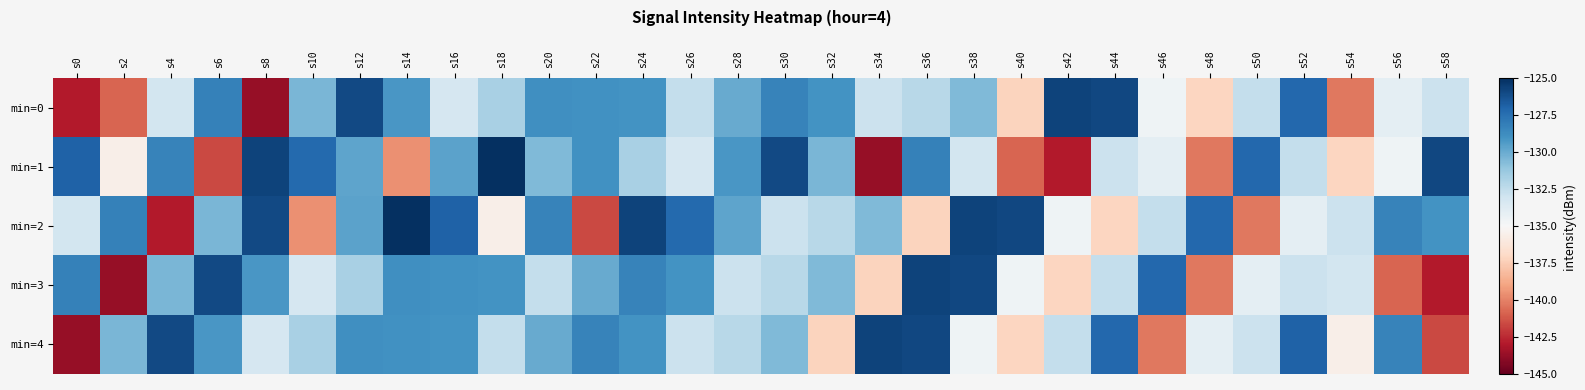

Reading left to right, transcribe all the data shown in this chart.

min=0: s0=-142.9	s2=-140.8	s4=-133.2	s6=-128.2	s8=-143.7	s10=-130.4	s12=-126.0	s14=-129.2	s16=-133.3	s18=-131.8	s20=-128.9	s22=-128.9	s24=-129.0	s26=-132.6	s28=-130.0	s30=-128.3	s32=-129.0	s34=-132.9	s36=-132.2	s38=-130.6	s40=-137.2	s42=-125.8	s44=-125.9	s46=-134.6	s48=-137.2	s50=-132.6	s52=-127.1	s54=-140.2	s56=-134.0	s58=-132.9
min=1: s0=-126.9	s2=-135.6	s4=-128.4	s6=-141.6	s8=-125.7	s10=-127.3	s12=-129.7	s14=-139.6	s16=-129.7	s18=-125.1	s20=-130.6	s22=-128.9	s24=-131.8	s26=-133.3	s28=-129.2	s30=-126.0	s32=-130.4	s34=-143.7	s36=-128.2	s38=-133.2	s40=-140.8	s42=-142.9	s44=-132.9	s46=-134.0	s48=-140.2	s50=-127.1	s52=-132.6	s54=-137.2	s56=-134.6	s58=-125.9
min=2: s0=-133.2	s2=-128.2	s4=-142.9	s6=-130.4	s8=-126.0	s10=-139.6	s12=-129.7	s14=-125.1	s16=-126.9	s18=-135.6	s20=-128.4	s22=-141.6	s24=-125.7	s26=-127.3	s28=-129.7	s30=-132.9	s32=-132.2	s34=-130.6	s36=-137.2	s38=-125.8	s40=-125.9	s42=-134.6	s44=-137.2	s46=-132.6	s48=-127.1	s50=-140.2	s52=-134.0	s54=-132.9	s56=-128.3	s58=-129.0
min=3: s0=-128.2	s2=-143.7	s4=-130.4	s6=-126.0	s8=-129.2	s10=-133.3	s12=-131.8	s14=-128.9	s16=-128.9	s18=-129.0	s20=-132.6	s22=-130.0	s24=-128.3	s26=-129.0	s28=-132.9	s30=-132.2	s32=-130.6	s34=-137.2	s36=-125.8	s38=-125.9	s40=-134.6	s42=-137.2	s44=-132.6	s46=-127.1	s48=-140.2	s50=-134.0	s52=-132.9	s54=-133.2	s56=-140.8	s58=-142.9
min=4: s0=-143.7	s2=-130.4	s4=-126.0	s6=-129.2	s8=-133.3	s10=-131.8	s12=-128.9	s14=-128.9	s16=-129.0	s18=-132.6	s20=-130.0	s22=-128.3	s24=-129.0	s26=-132.9	s28=-132.2	s30=-130.6	s32=-137.2	s34=-125.8	s36=-125.9	s38=-134.6	s40=-137.2	s42=-132.6	s44=-127.1	s46=-140.2	s48=-134.0	s50=-132.9	s52=-126.9	s54=-135.6	s56=-128.4	s58=-141.6